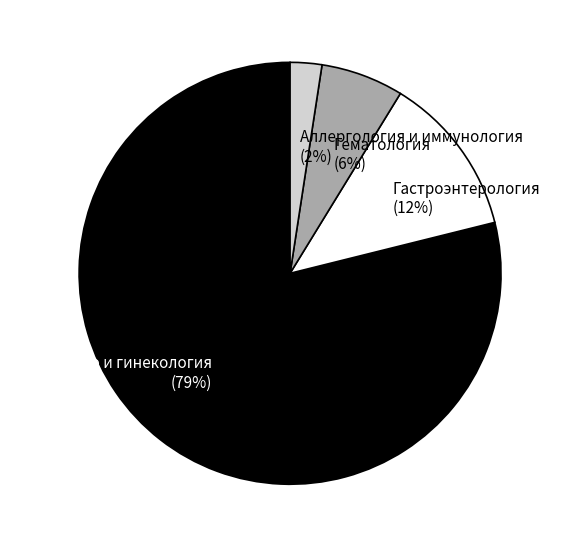

Which slice is the smallest?

Аллергология и иммунология